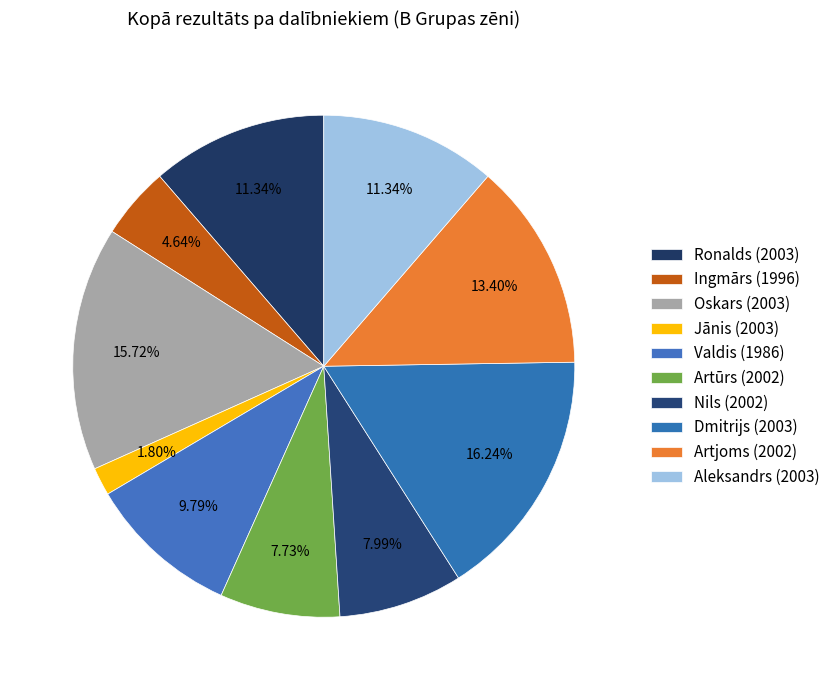

Which slice is the largest?

Dmitrijs (2003)